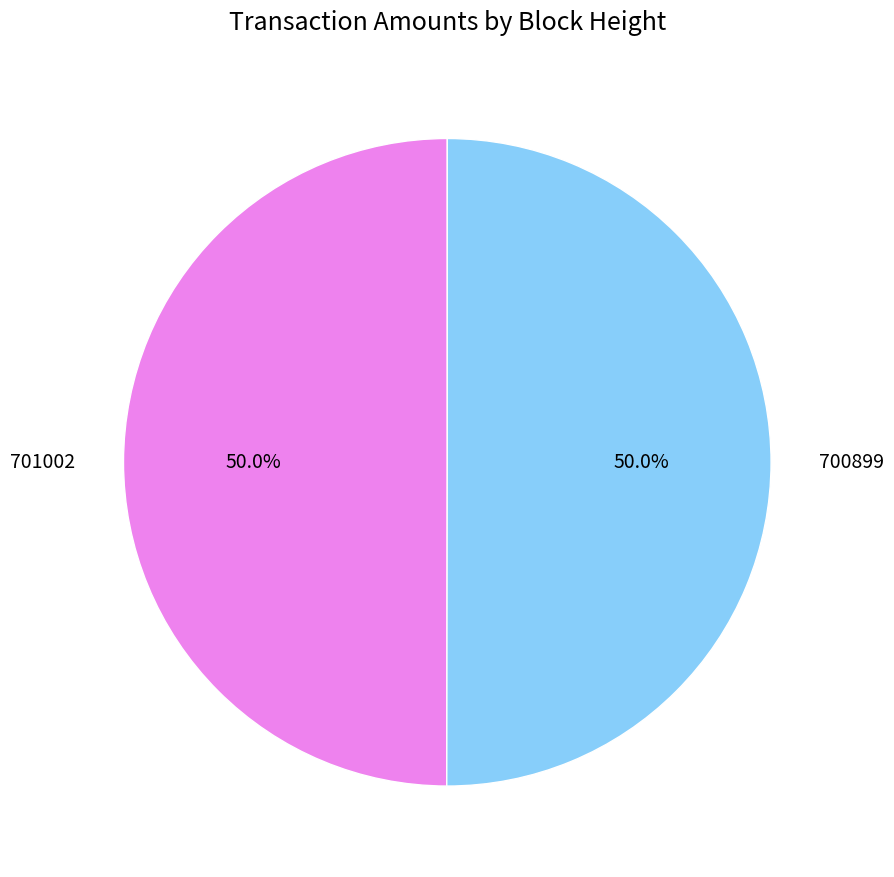

Approximately how many times larger is the value at 700899 compared to 701002?

1.0